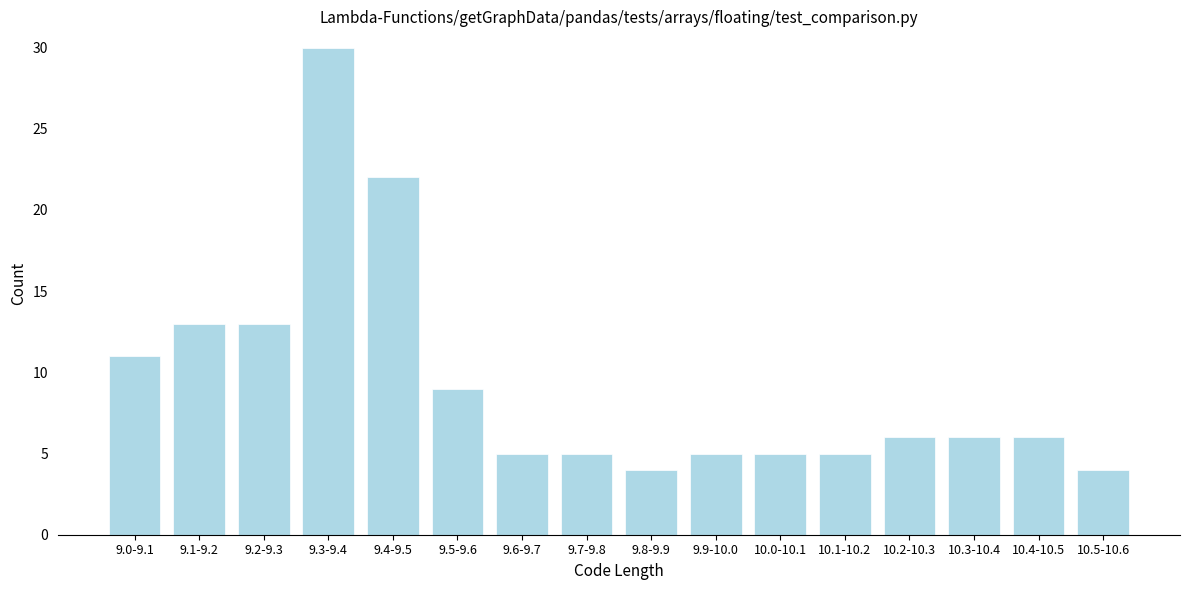

Reading right to left, what are all the values shown in this chart?

10.5-10.6=4	10.4-10.5=6	10.3-10.4=6	10.2-10.3=6	10.1-10.2=5	10.0-10.1=5	9.9-10.0=5	9.8-9.9=4	9.7-9.8=5	9.6-9.7=5	9.5-9.6=9	9.4-9.5=22	9.3-9.4=30	9.2-9.3=13	9.1-9.2=13	9.0-9.1=11